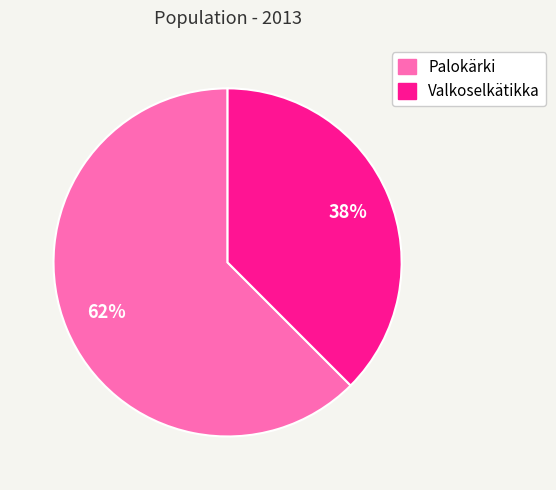

To the nearest percent, what portion does Valkoselkätikka represent?

38%